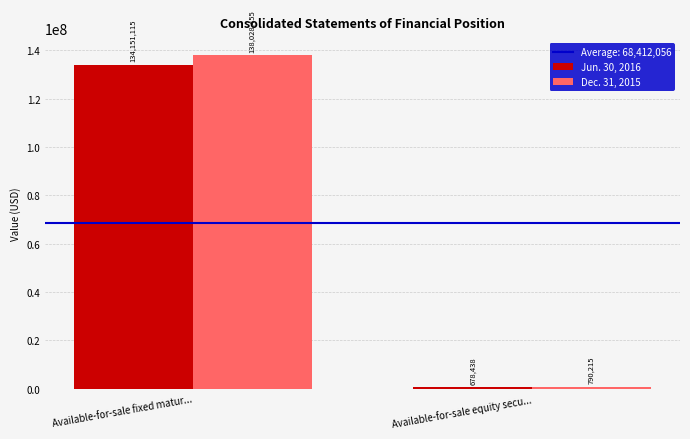

Rank the categories by Dec. 31, 2015 value from highest to lowest.

Available-for-sale fixed matur..., Available-for-sale equity secu...